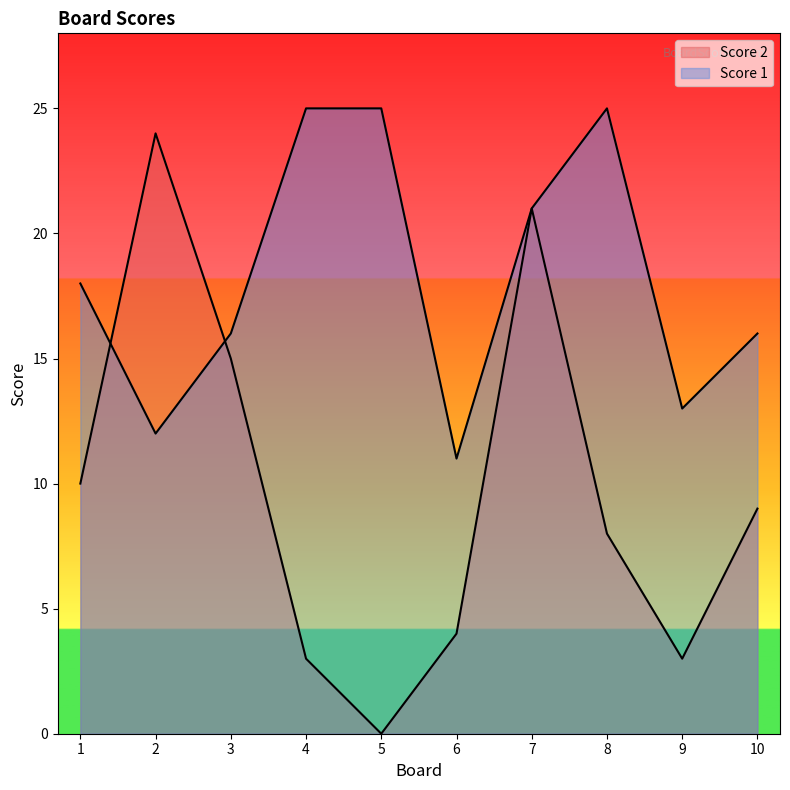

List the labels in order of Score 1 value, largest first.

4, 5, 8, 7, 1, 3, 10, 9, 2, 6